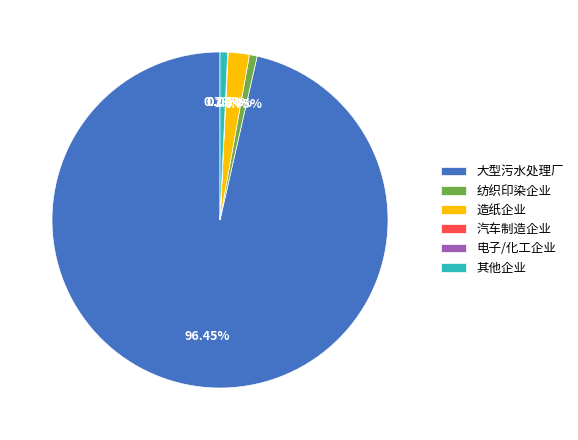

Is the sum of 大型污水处理厂 and 纺织印染企业 greater than half?

Yes